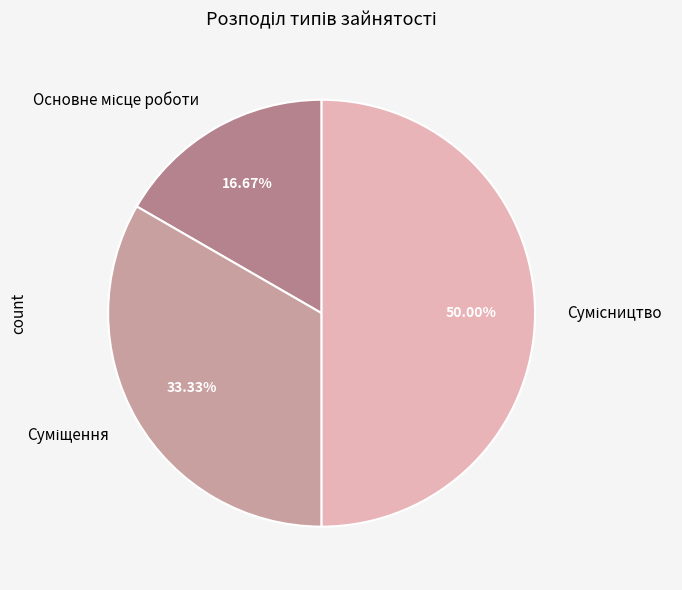

How many slices are in this pie chart?

3